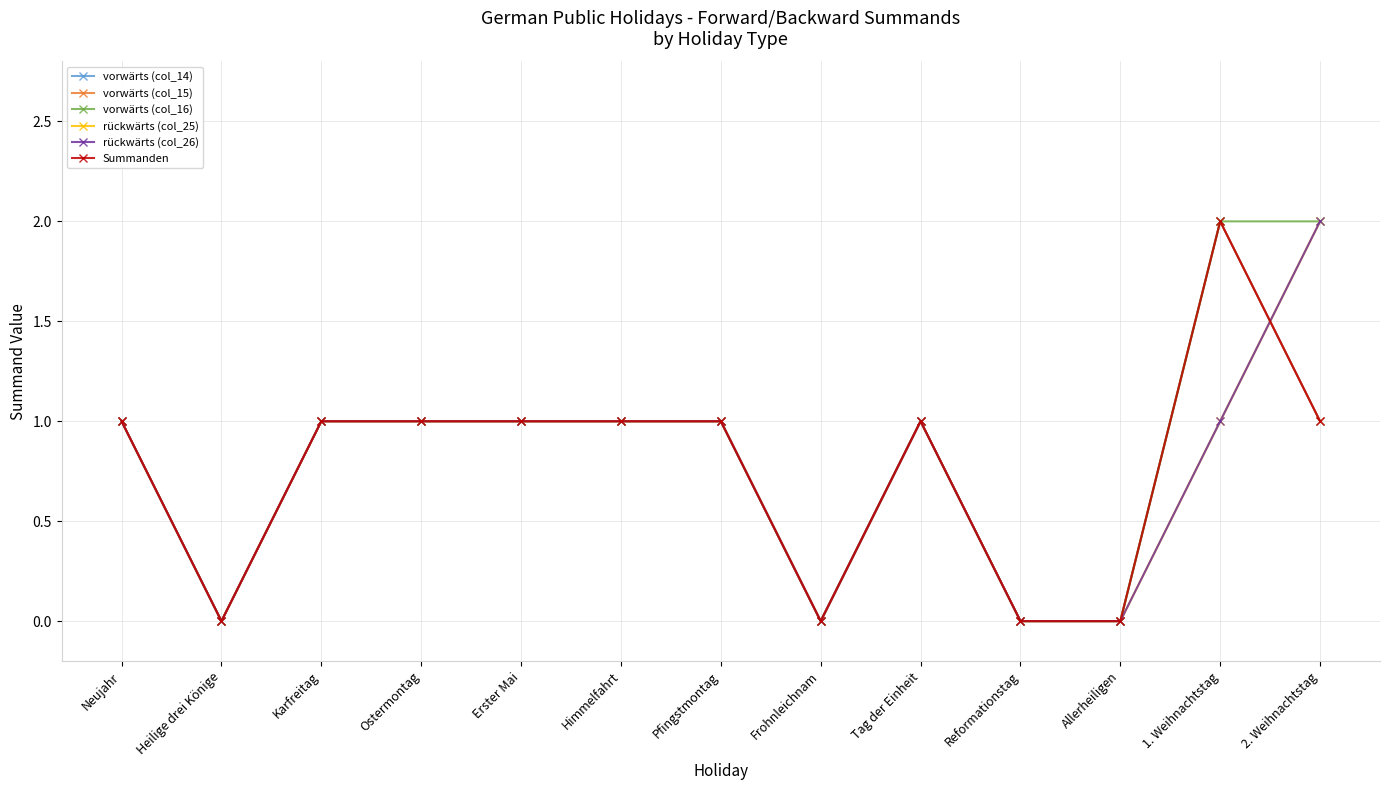

Does the chart have visible grid lines?

Yes